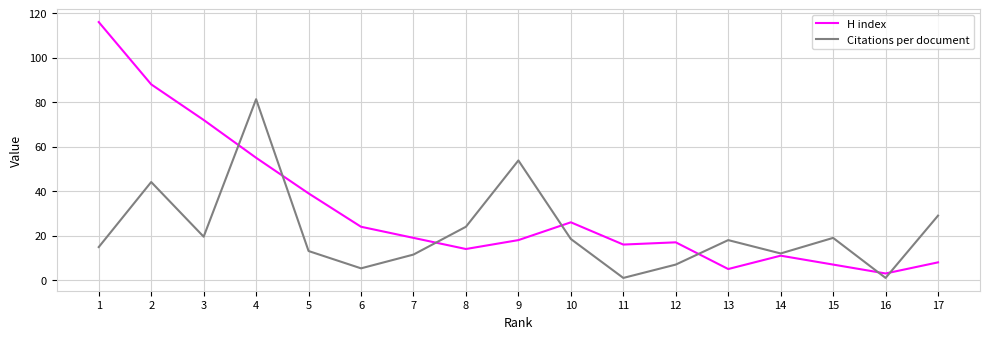

What is the sum of all H index values?

538.0